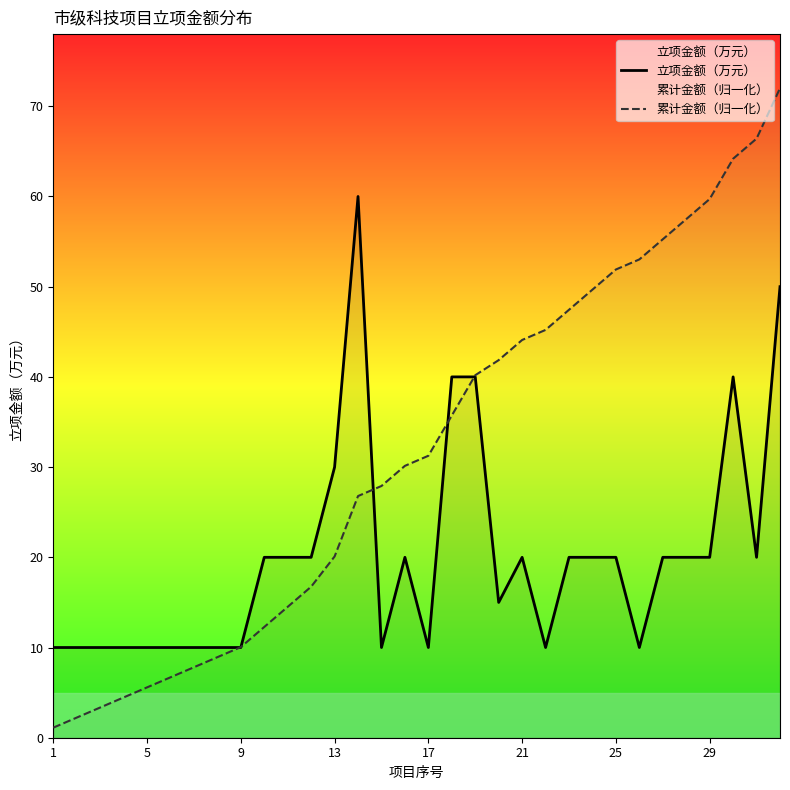

What is the value of the 累计金额（归一化） point at the 28th from the left?

57.5